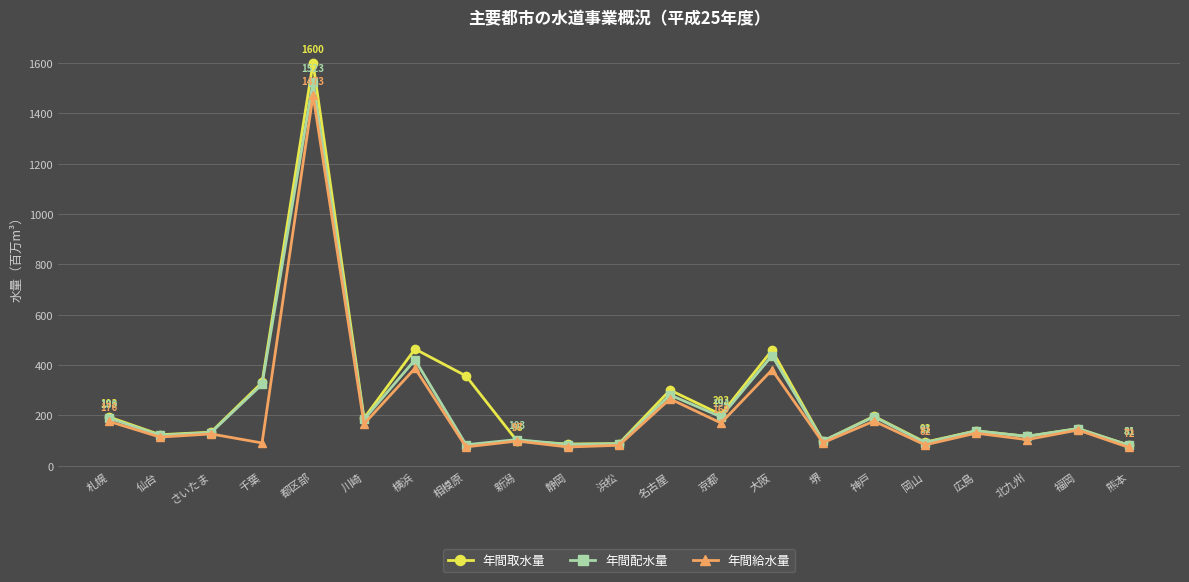

What is the label of the 19th point from the right?

さいたま